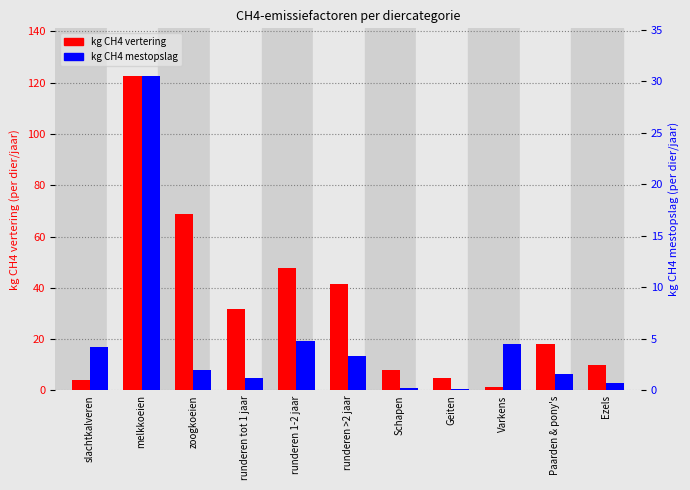

Which series has the widest spread of values?

kg CH4 vertering